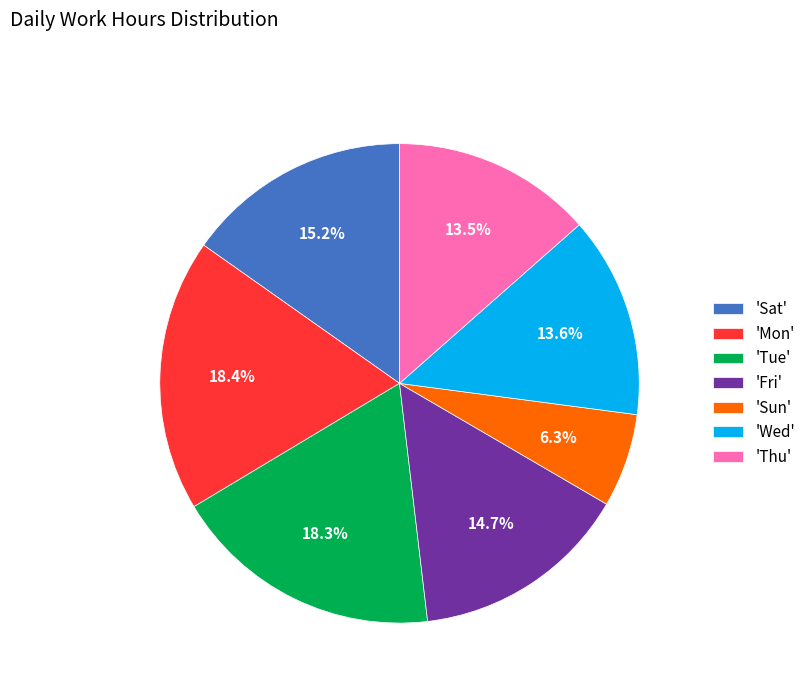

Which category has the smallest portion of the pie?

'Sun'